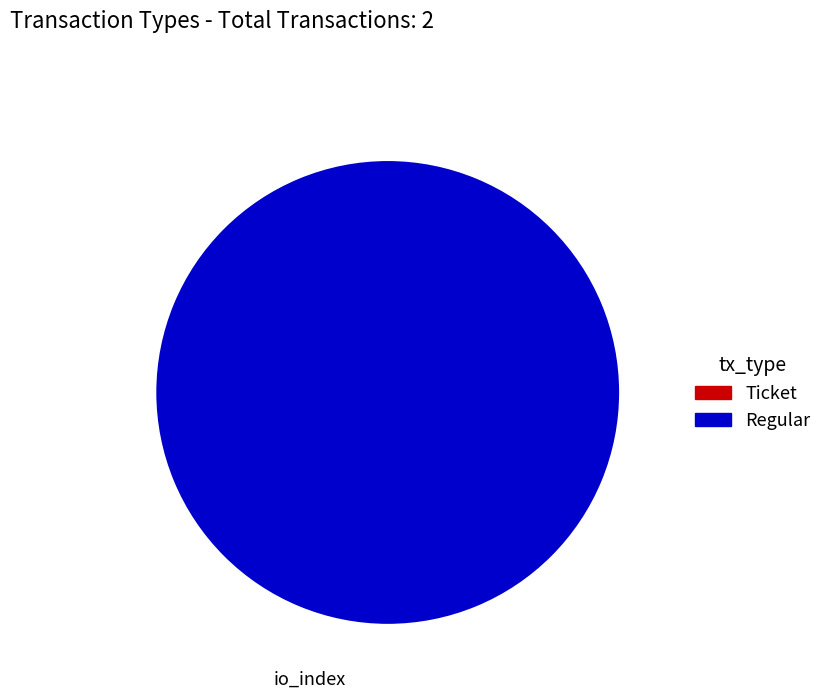

Which slice is the largest?

Regular